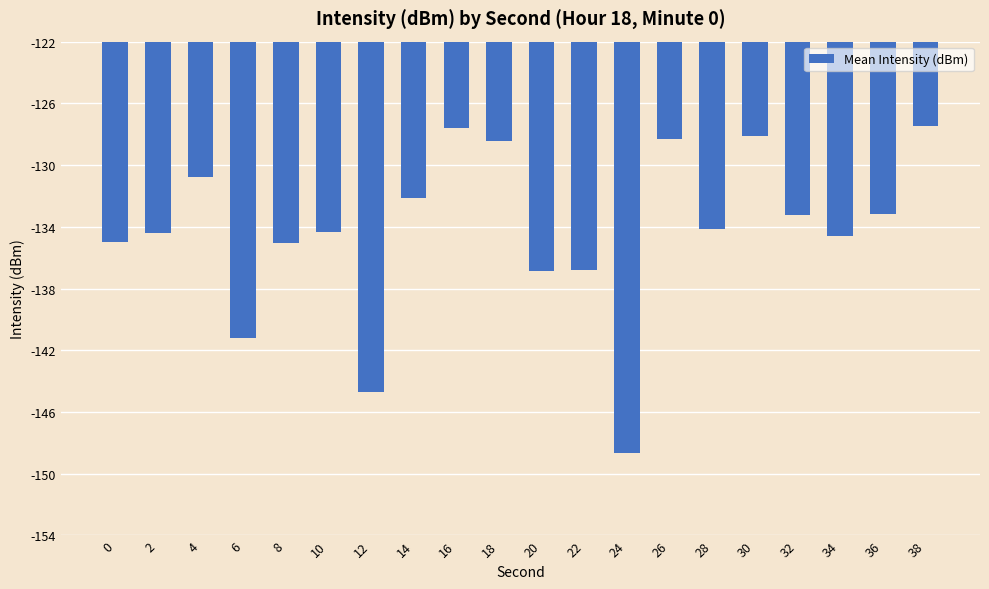

What is the sum of all values?

-2684.9